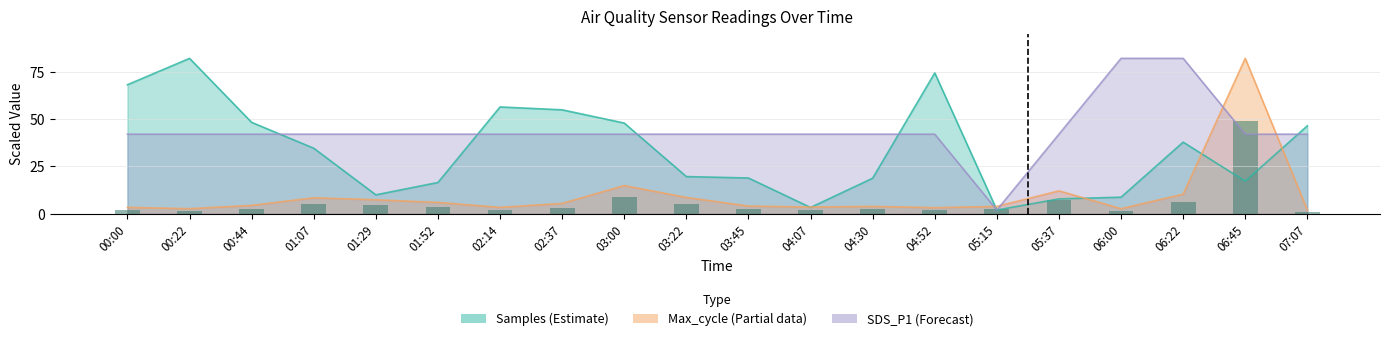

What is the minimum value shown in the chart?

1.2